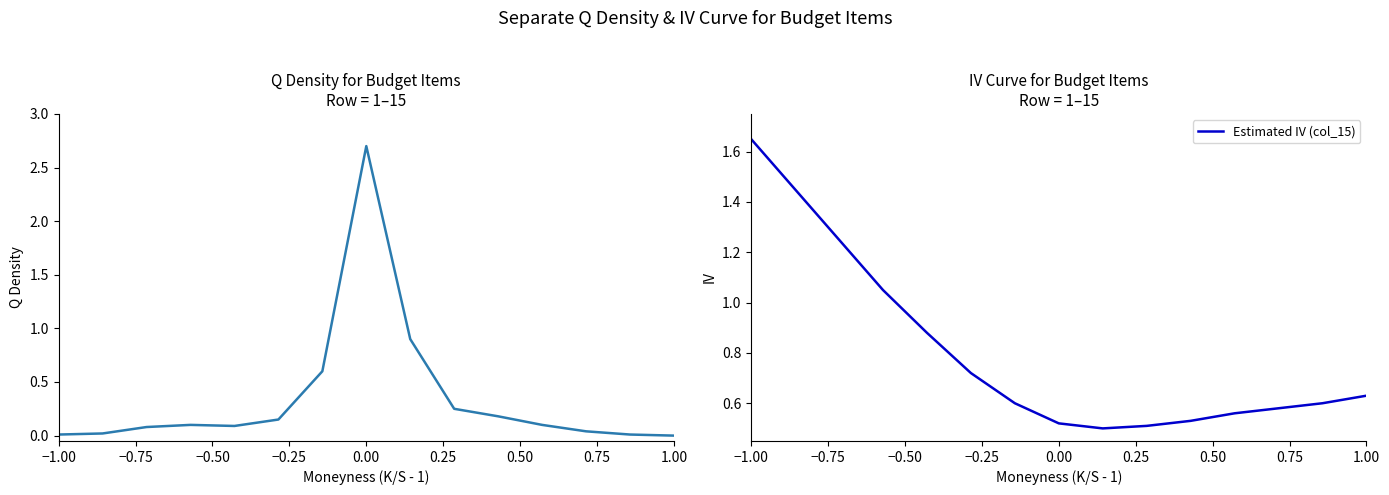

In Q Density, how many points are lower than both neighbors (excluding endpoints)?

1